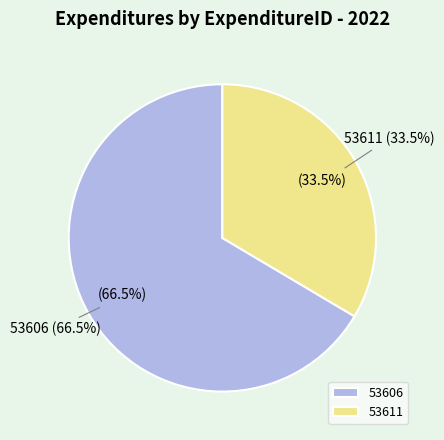

The 53611 slice represents 45% of the pie. True or false?

False